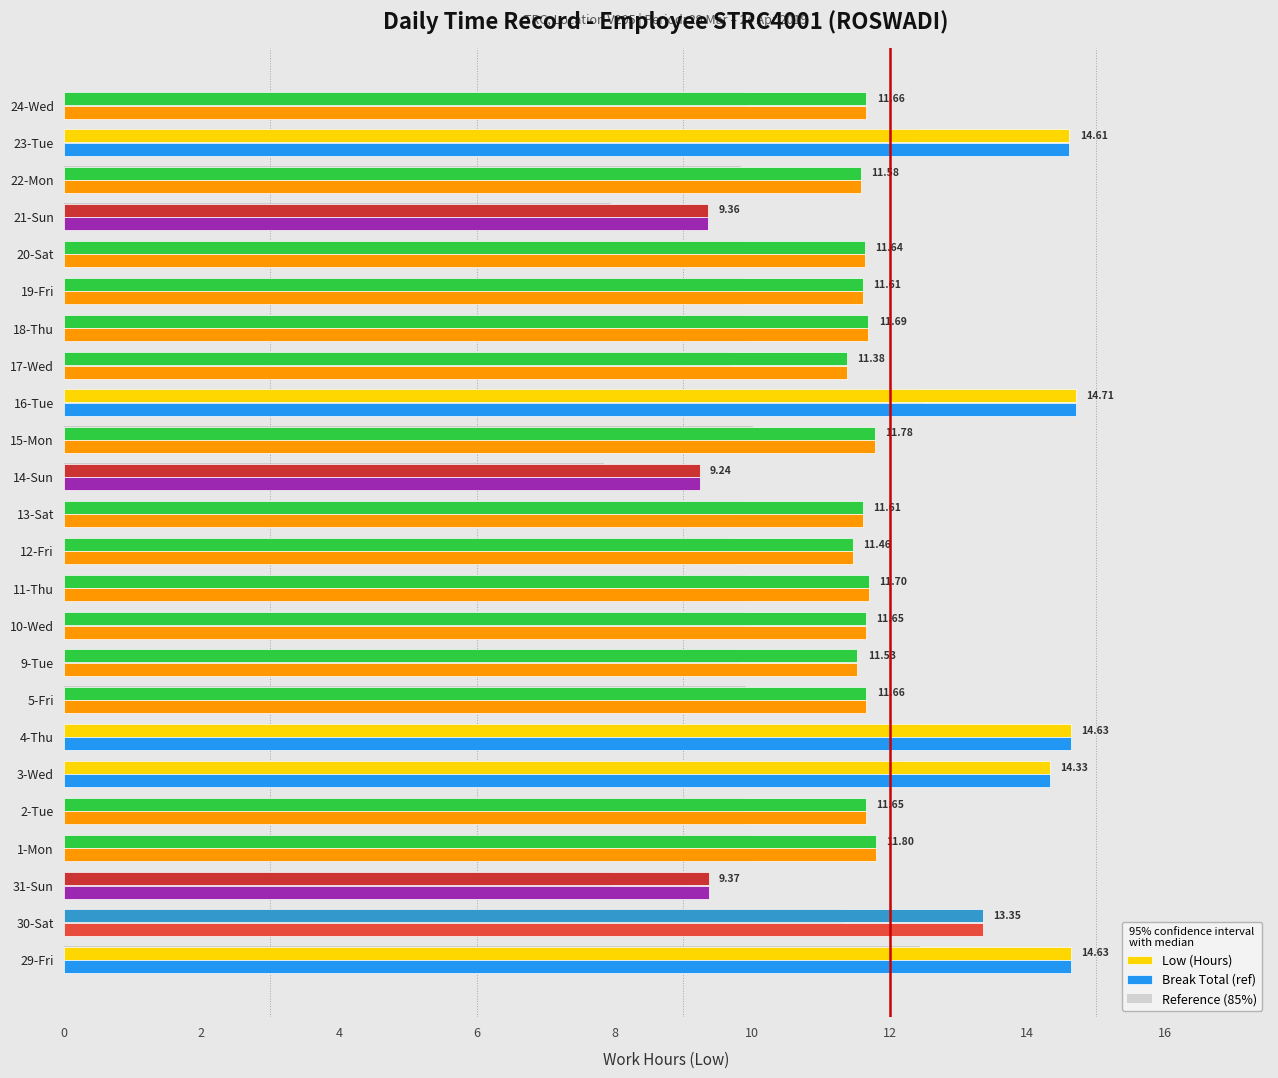

What is the difference between the maximum and minimum values in the Break Total (ref) series?

5.5